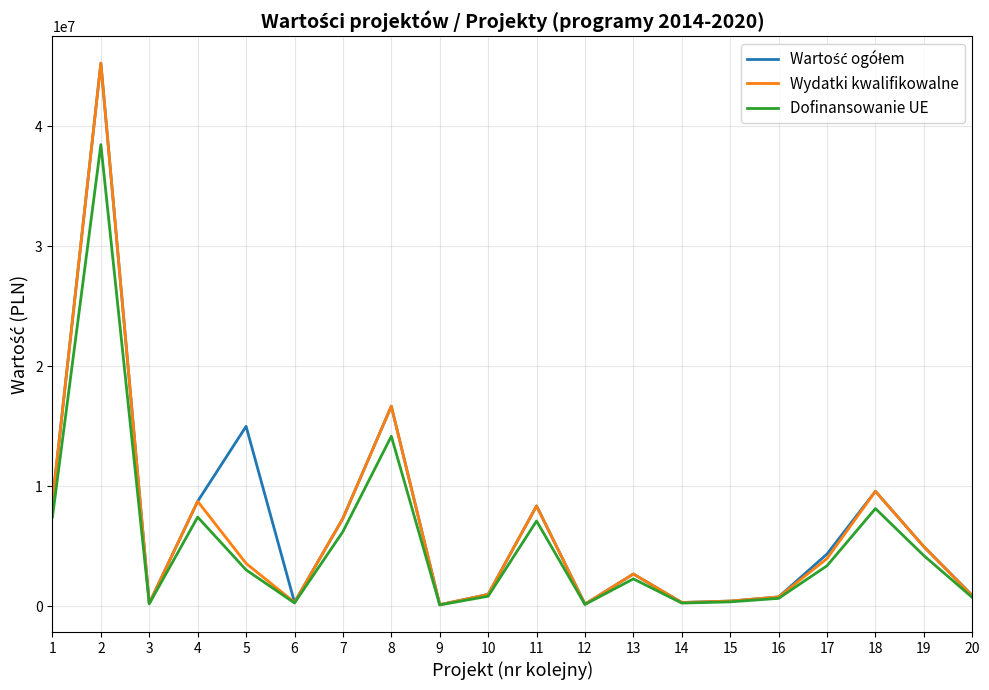

What is the spread (max minus min) of values at 18?

1438500.0